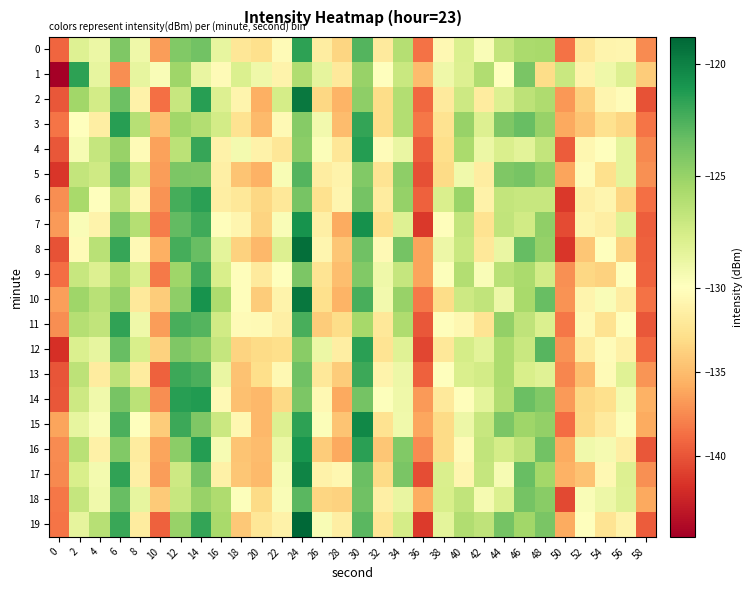

What is the spread (max minus min) of values at 44?

6.2